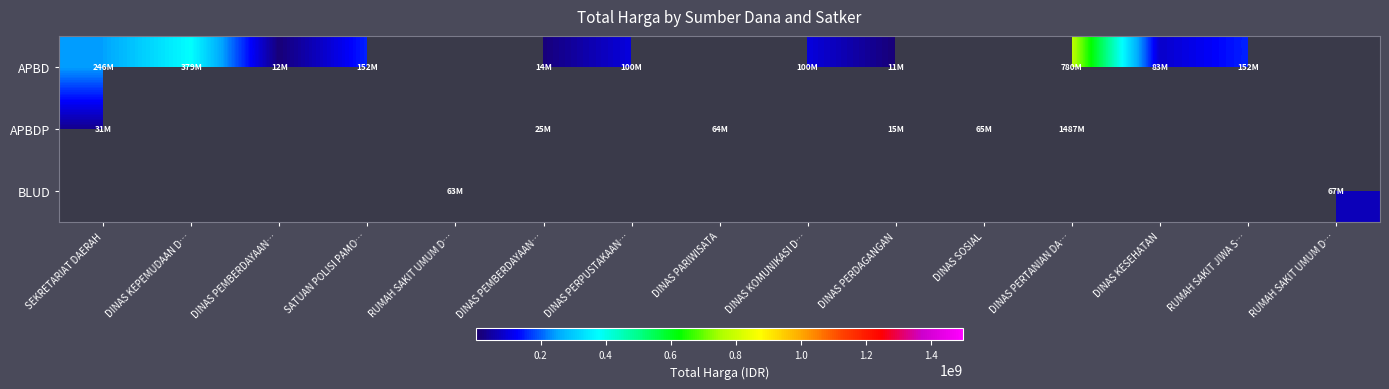

Which series has the largest range (max minus min)?

APBDP